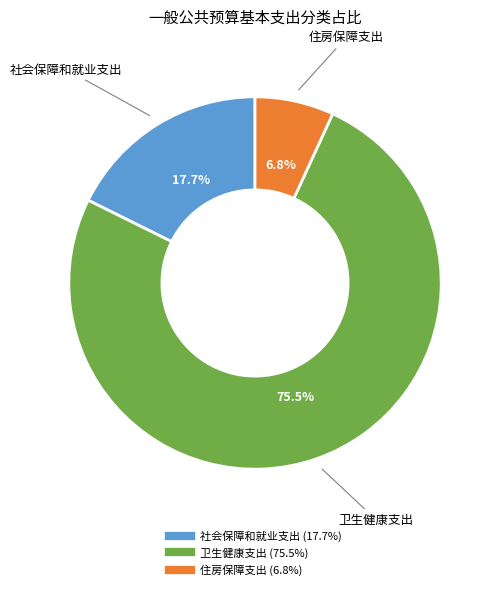

What percentage is NOT represented by 卫生健康支出?

24.5%